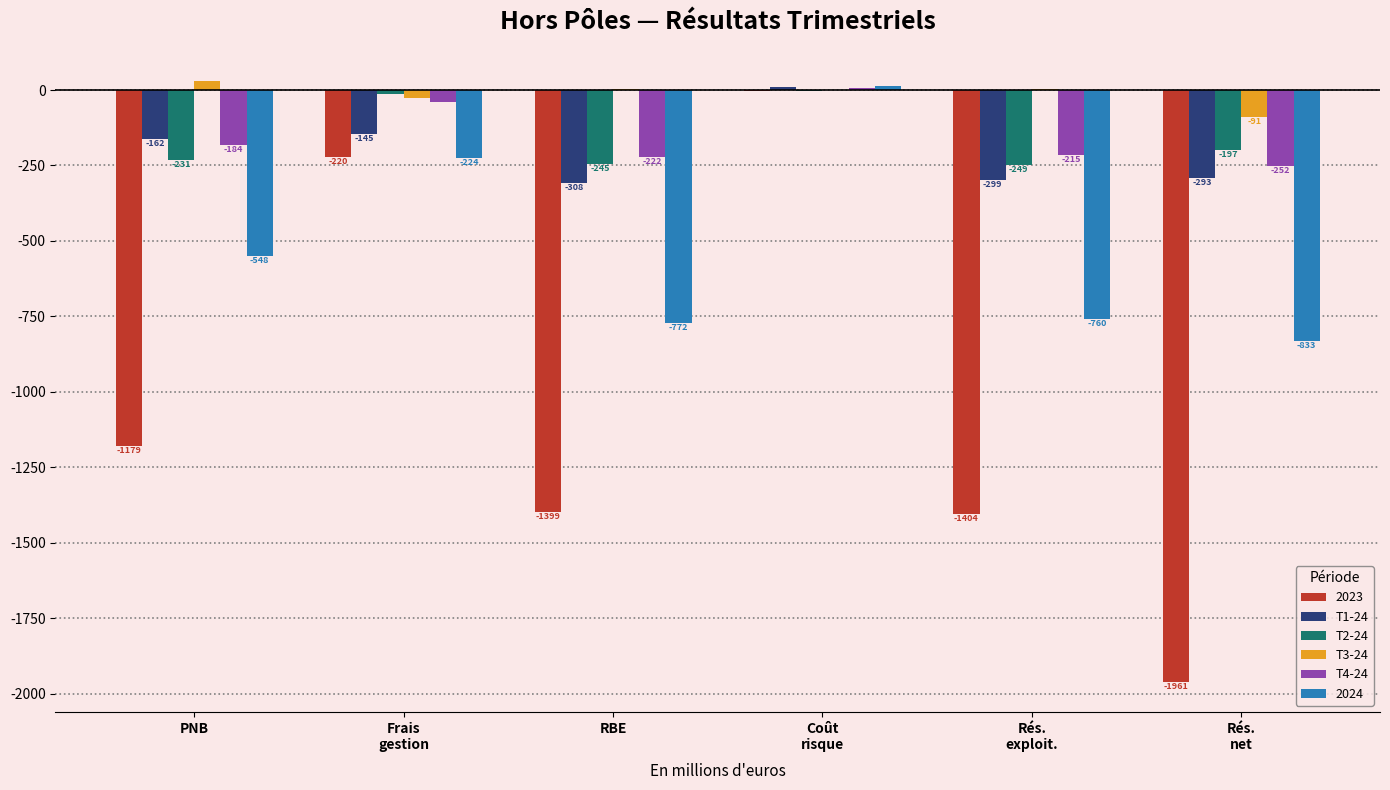

How many data points does each series have?

6